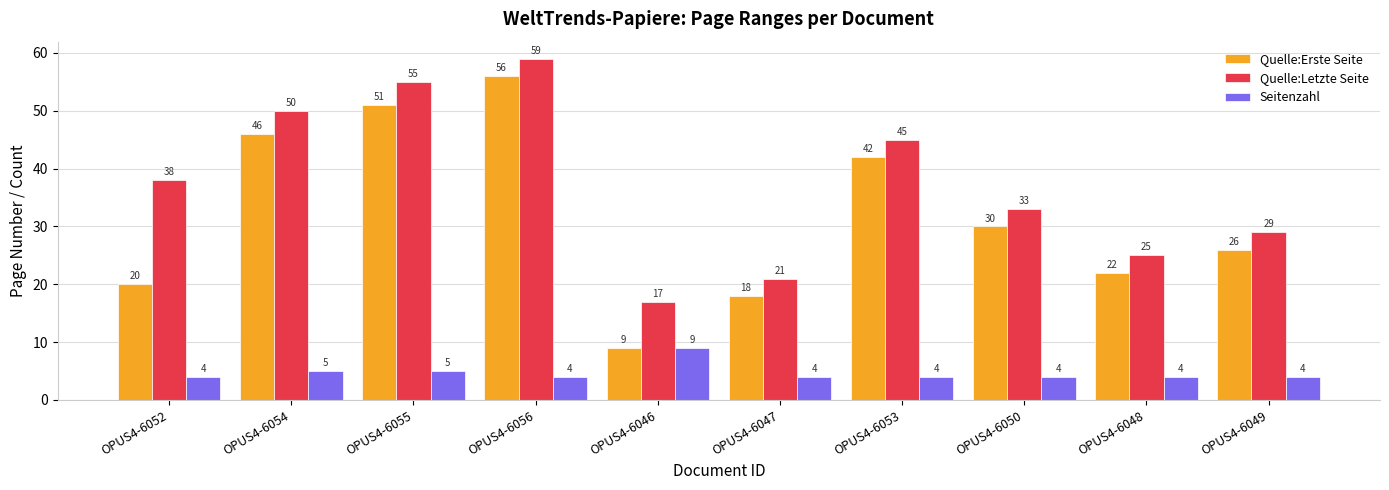

Rank the series at OPUS4-6055 from lowest to highest value.

Seitenzahl, Quelle:Erste Seite, Quelle:Letzte Seite